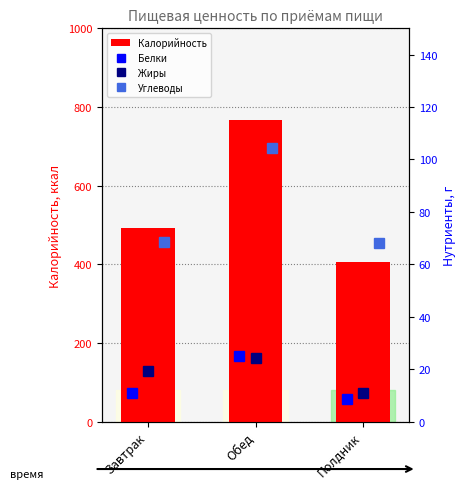

Which has a higher value, Завтрак or Обед?

Обед